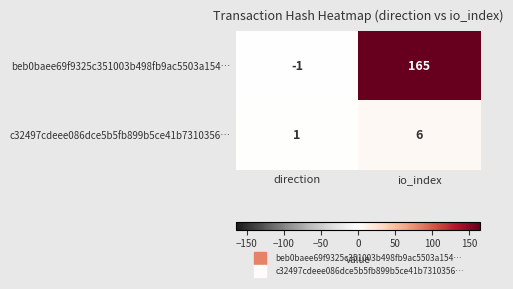

True or false: c32497cdeee086dce5b5fb899b5ce41b7310356… has a value of 6 at io_index.

True